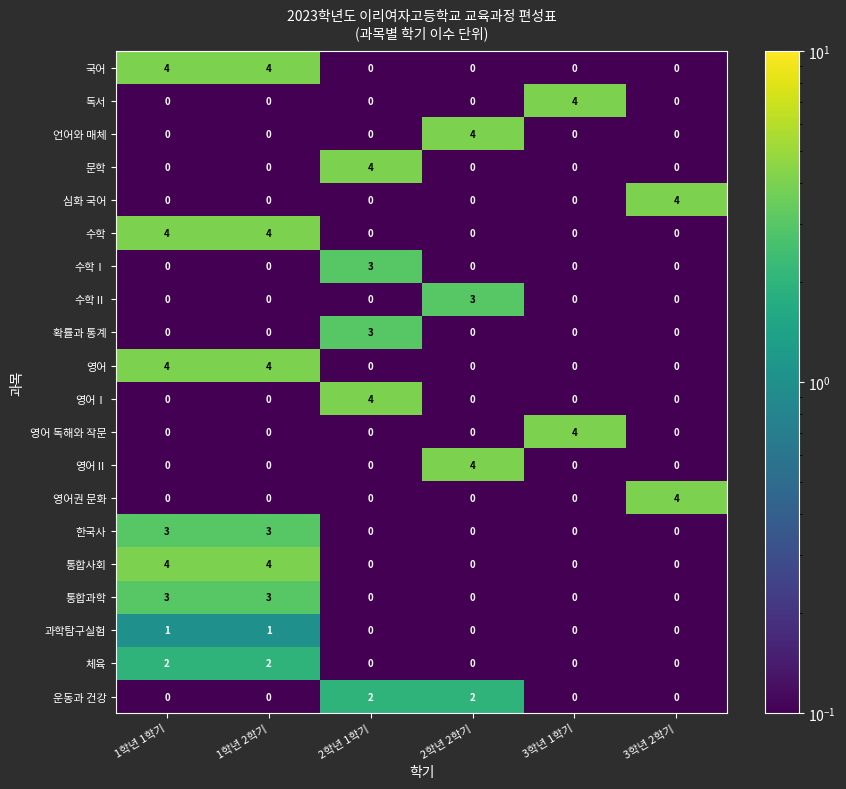

Is the value of 영어Ⅱ at 3학년 1학기 greater than the value of 국어 at 1학년 1학기?

No